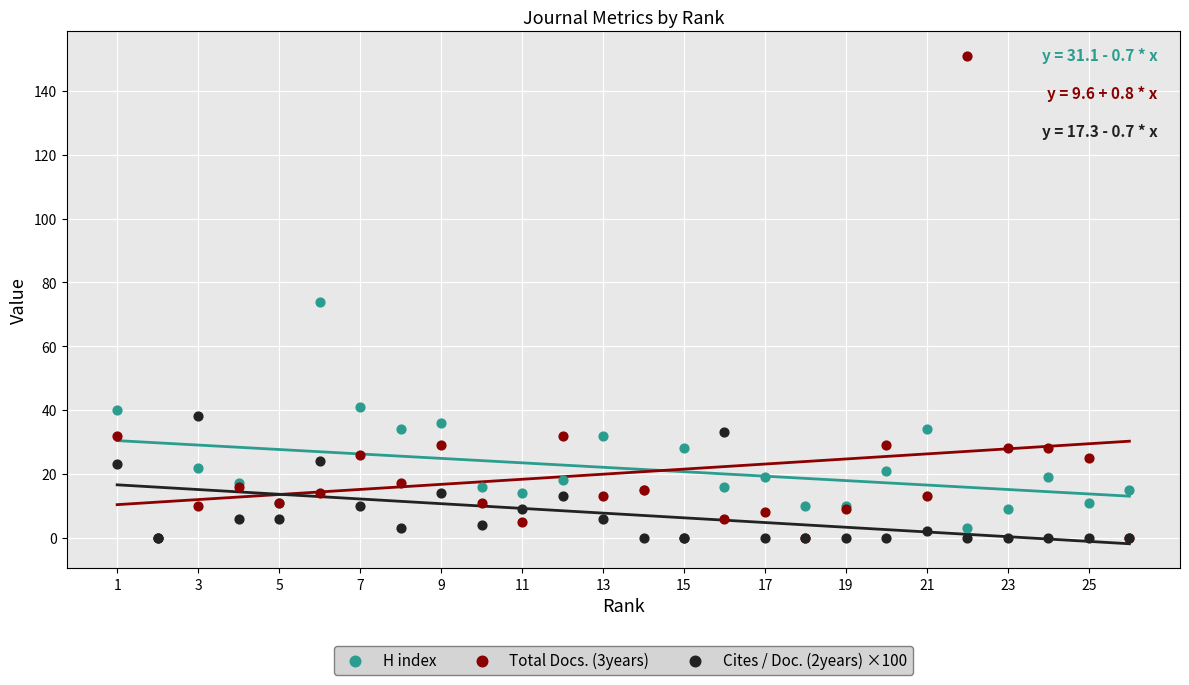

What are all the series names shown in the legend?

H index, Total Docs. (3years), Cites / Doc. (2years) ×100